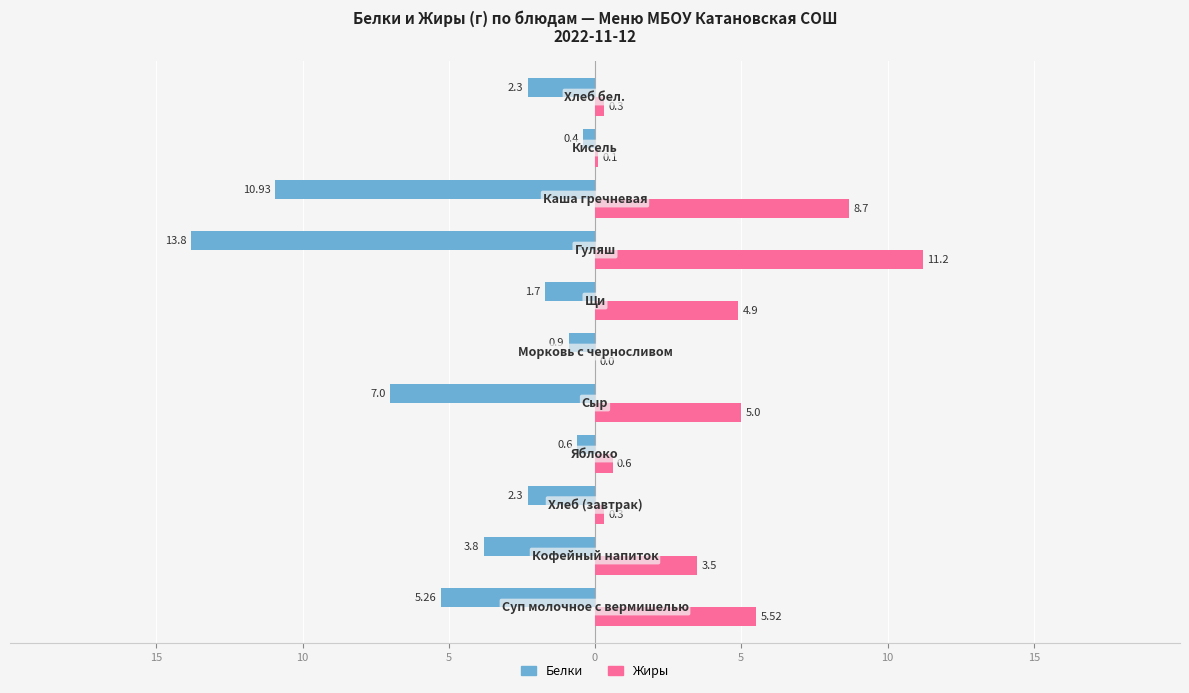

What are all the series names shown in the legend?

Белки, Жиры